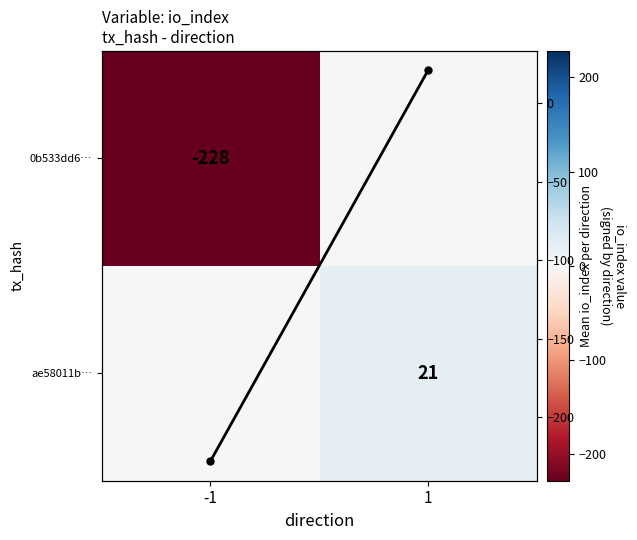

What is the difference between the maximum and minimum values in the Mean io_index series?

249